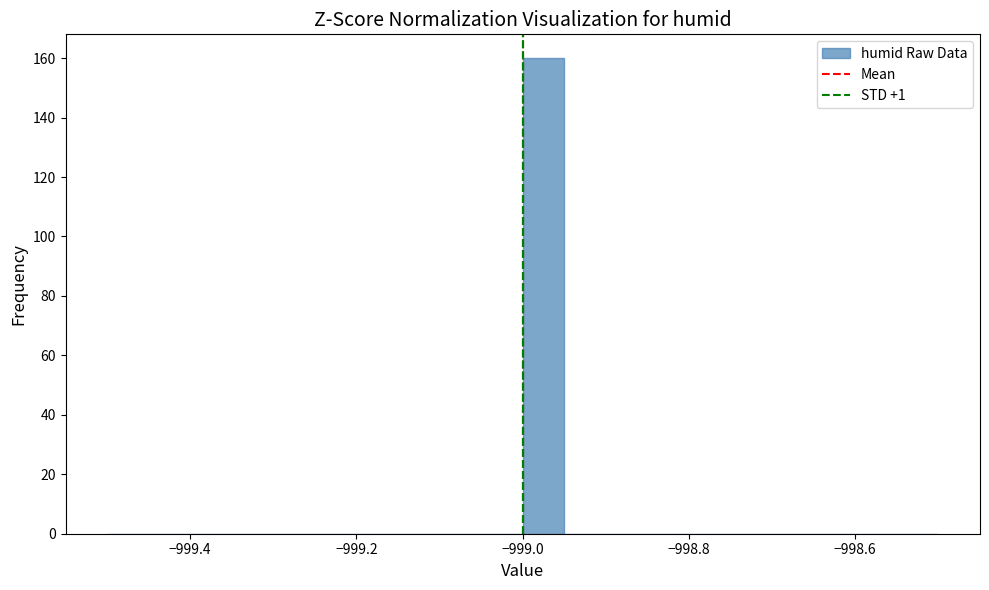

Around what value on the x-axis is the tallest bar? Give the approximate position of its centre, as read against the axis.

-998.98